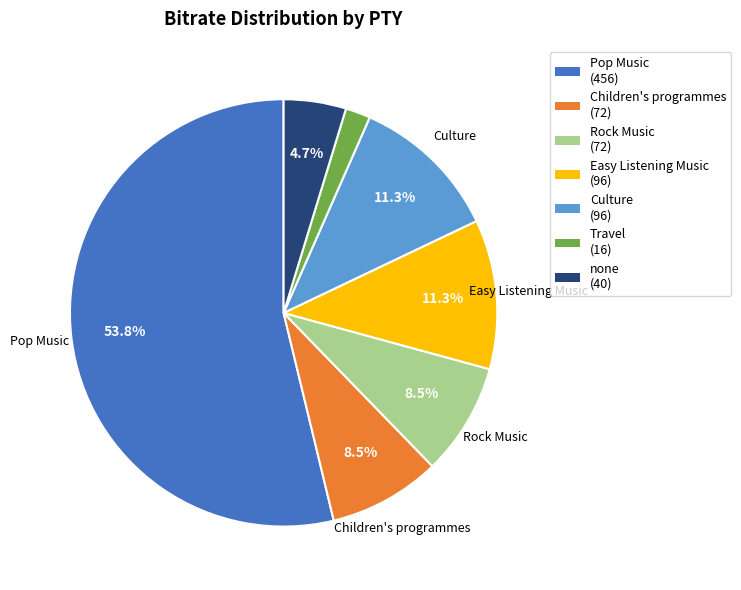

Count the number of slices in the pie.

7